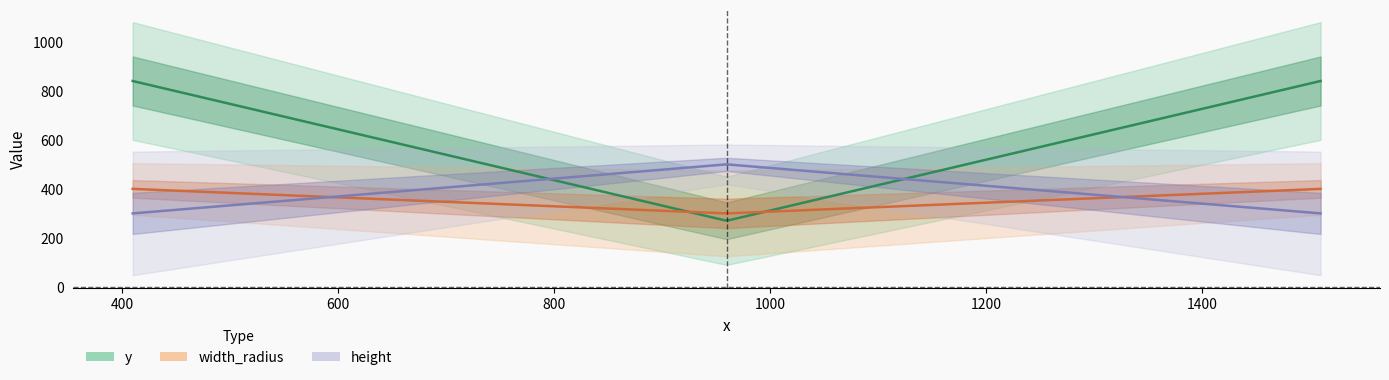

Count the y values in the range 270 to 840.

3